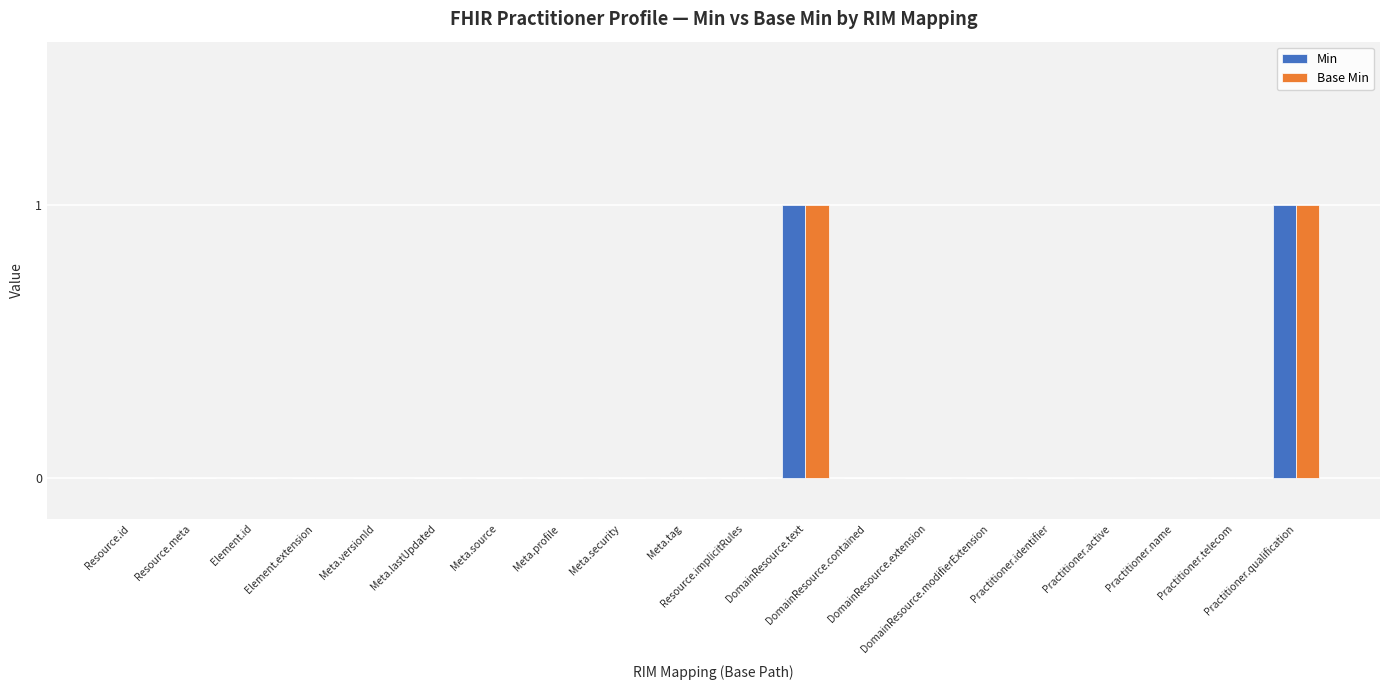

Between Practitioner.name and Practitioner.qualification, which is larger?

Practitioner.qualification